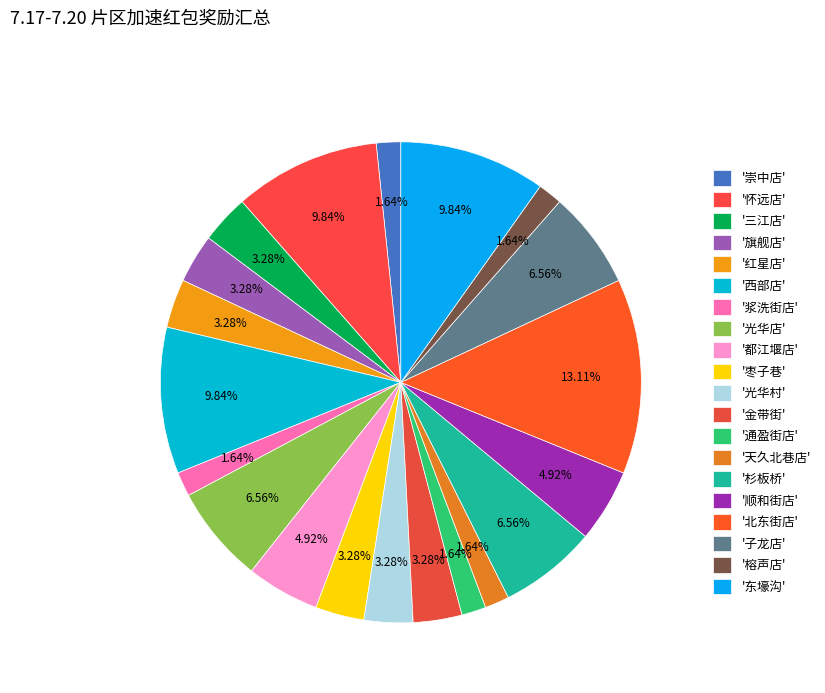

Which category has the smallest portion of the pie?

崇中店